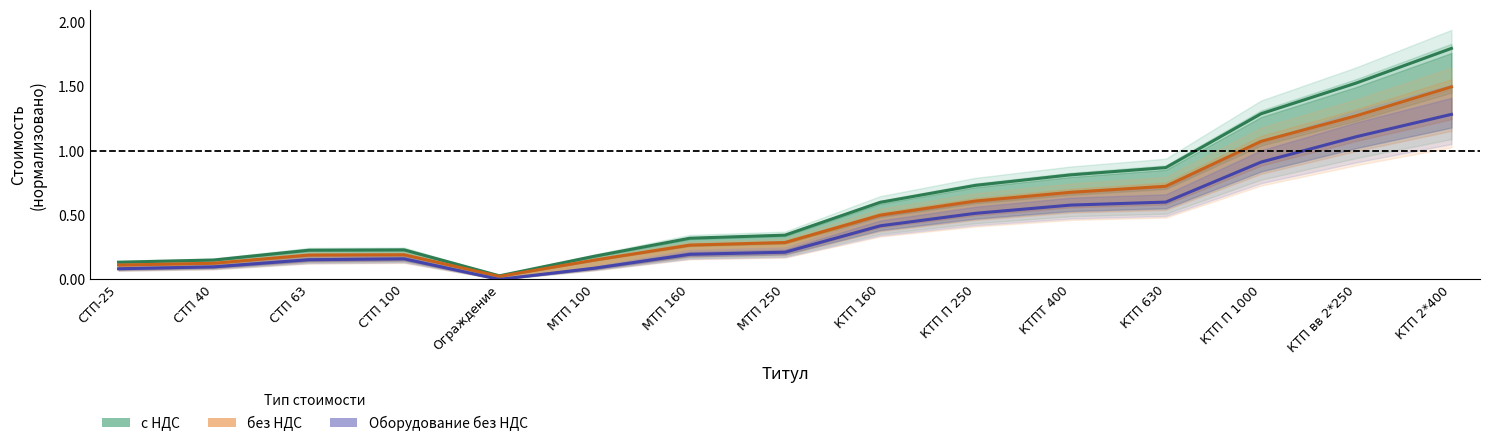

What is the total value across all series at СТП 40?

0.4